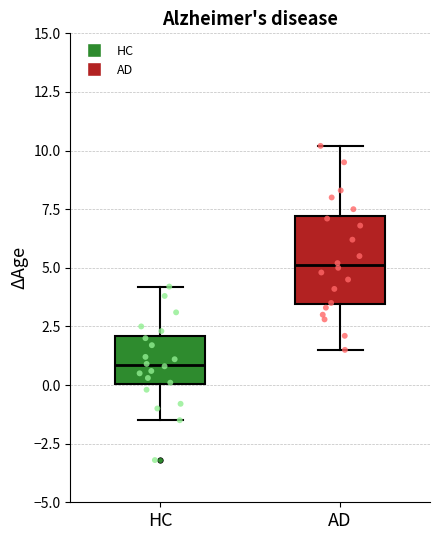

Which box has the lowest median line?

HC